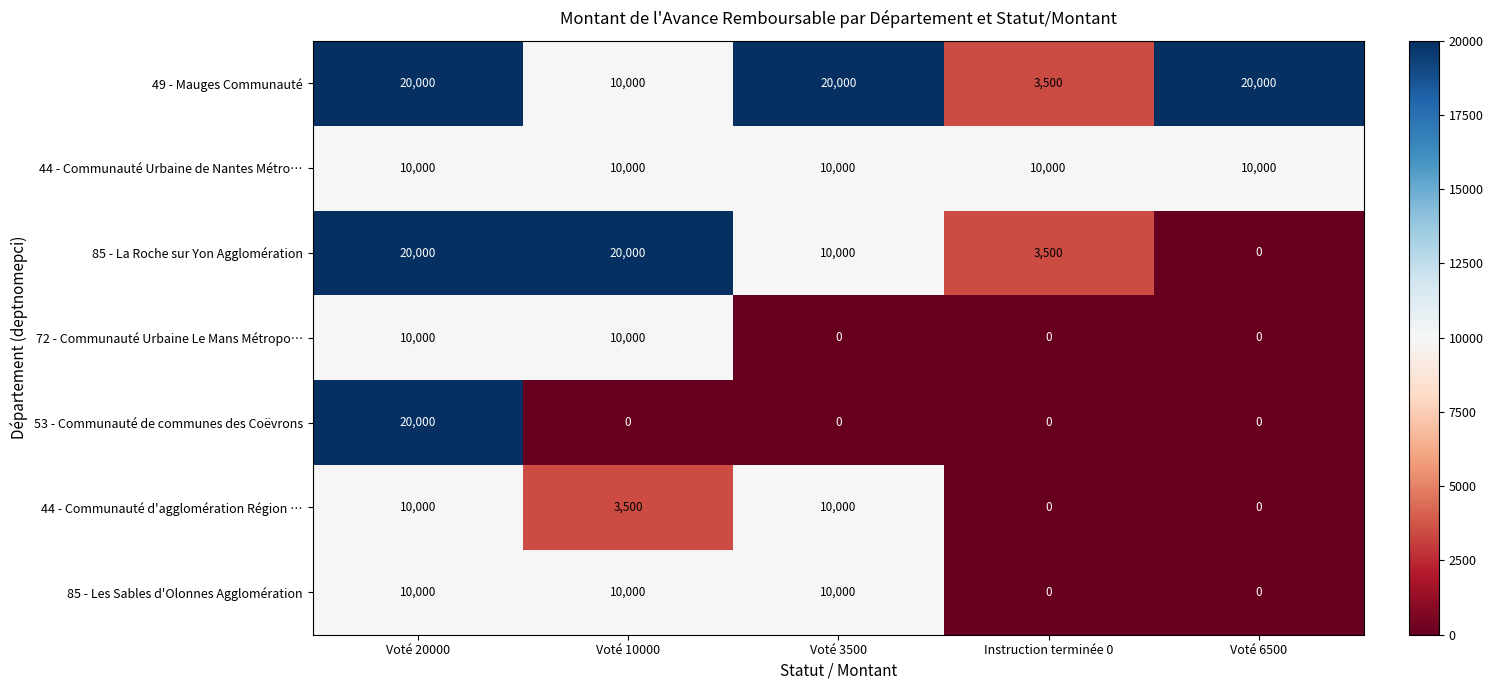

Which series changed the most between Instruction terminée 0 and Voté 6500?

49 - Mauges Communauté